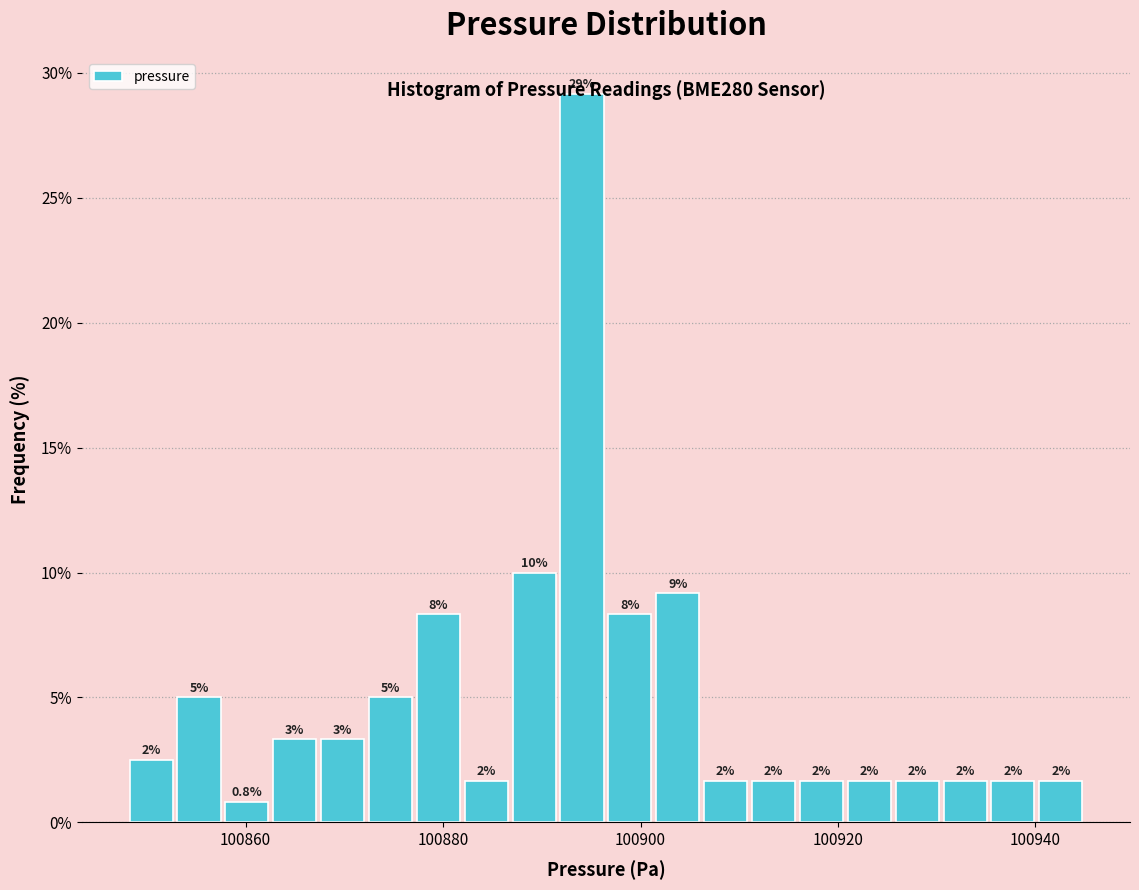

Around what value on the x-axis is the tallest bar? Give the approximate position of its centre, as read against the axis.

100894